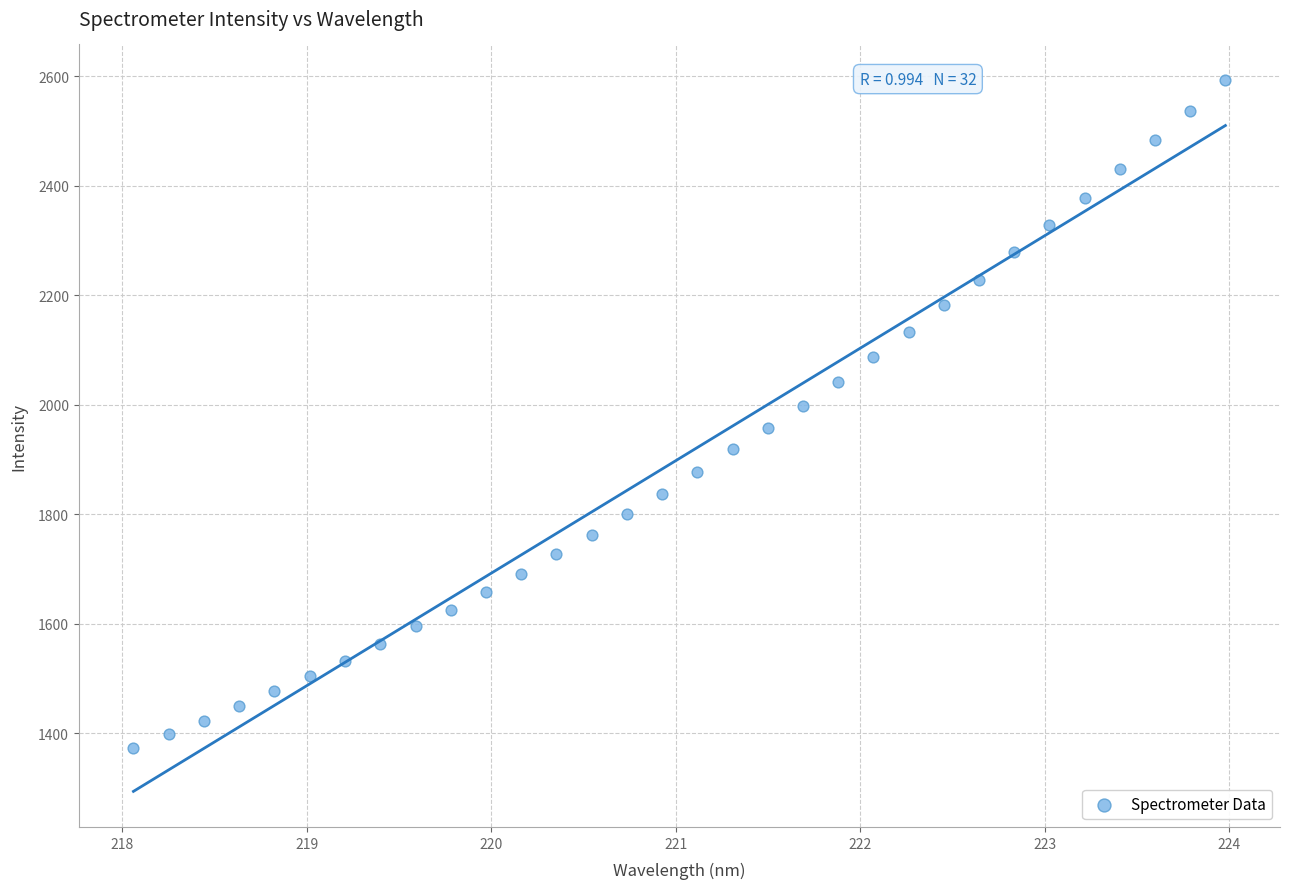

What is the range of X values (max minus min)?

5.9